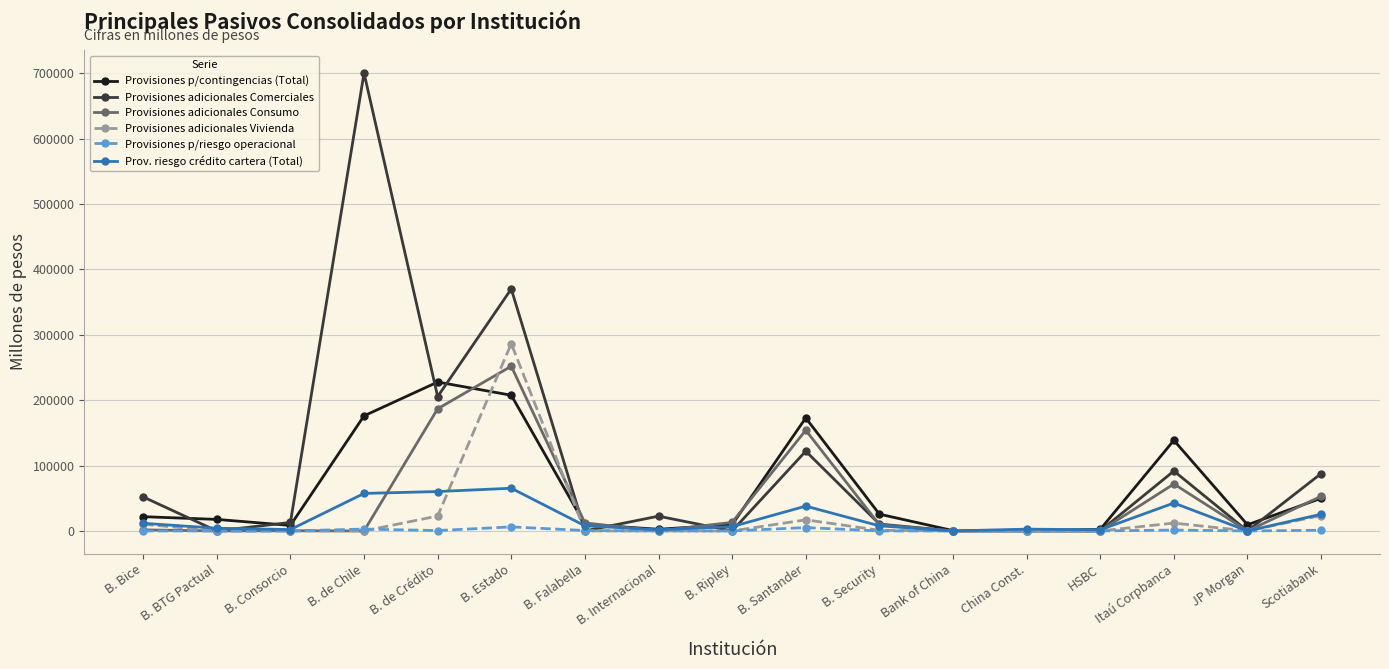

At which label is Provisiones p/contingencias (Total) closest to 114105?

Itaú Corpbanca